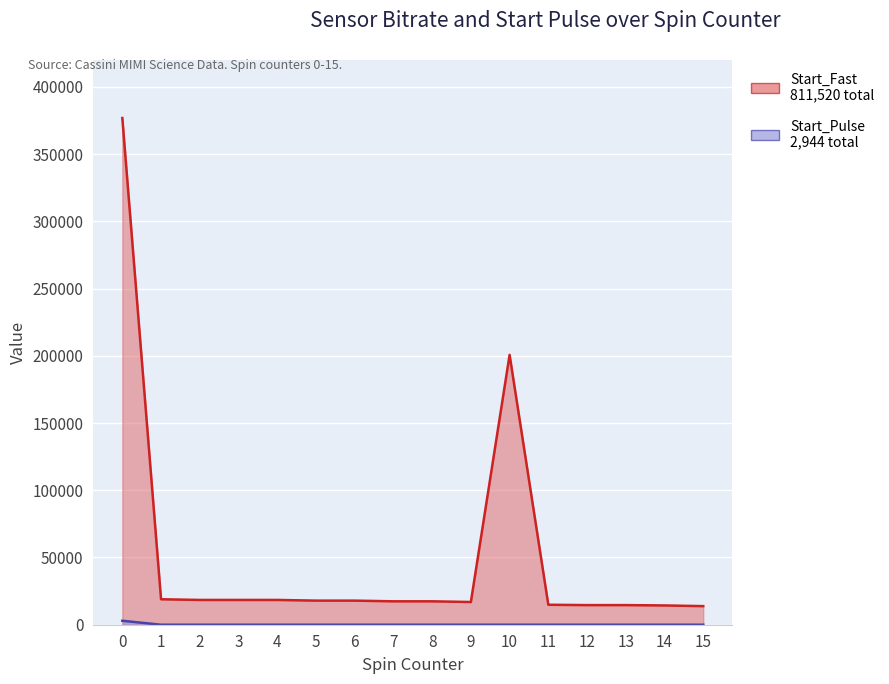

How many positive values does the Start_Pulse series have?

1